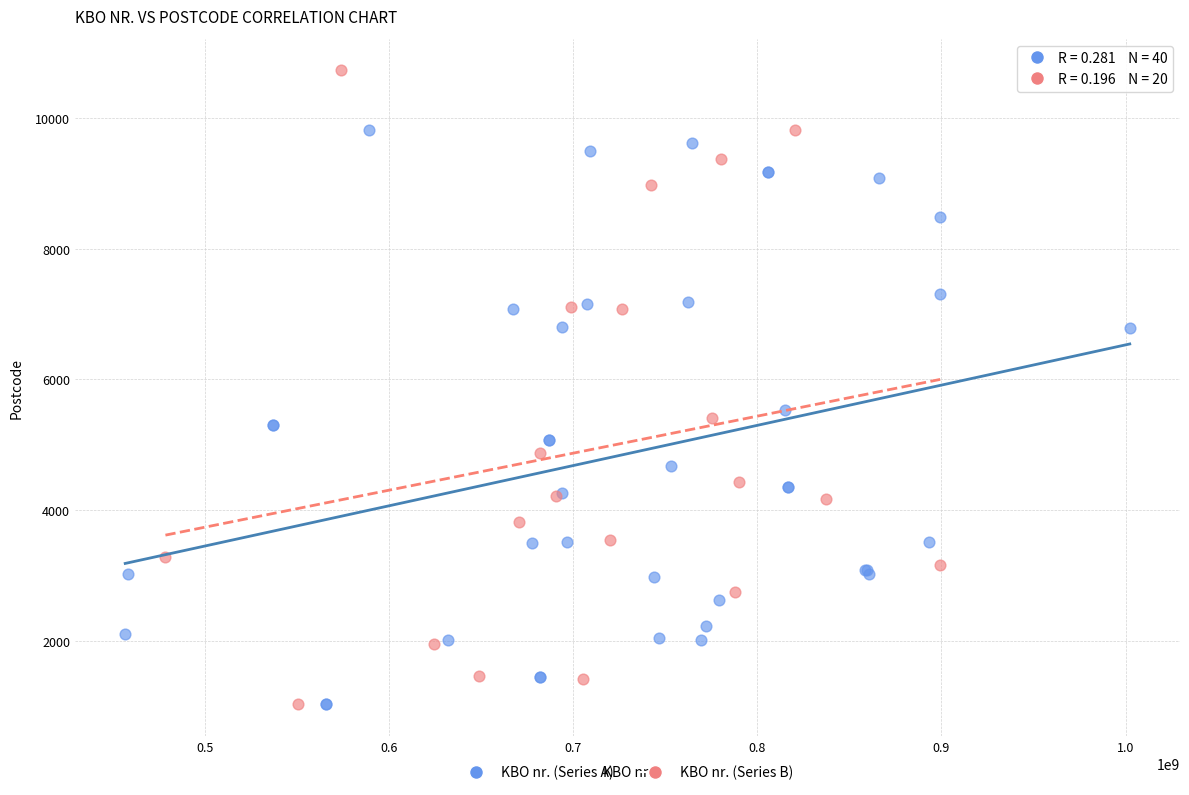

Which series has the widest spread of Y values?

KBO nr. (Series B)